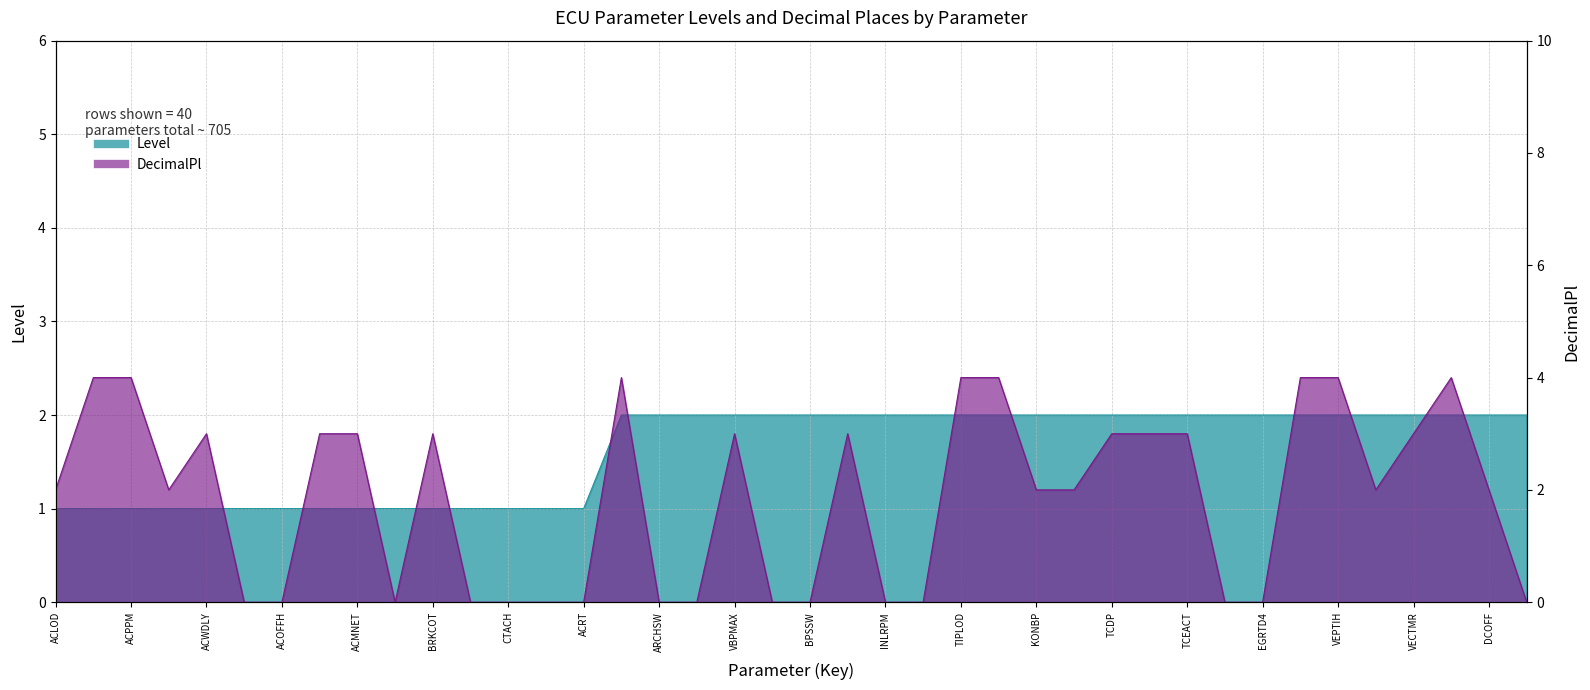

Reading left to right, list all the values displayed in this chart.

Level: ACLOD=1	DACPPM=1	ACPPM=1	IDLCOT=1	ACWDLY=1	ACOFFN=1	ACOFFH=1	ACMNDT=1	ACMNET=1	ACSTRD=1	BRKCOT=1	CTAC=1	CTACH=1	ACMNFT=1	ACRT=1	ARCHLK=2	ARCHSW=2	VBPDL2=2	VBPMAX=2	VBPDL1=2	BPSSW=2	TCBBAR=2	INLRPM=2	INLRPH=2	TIPLOD=2	TIPHYS=2	KONBP=2	BAPFMM=2	TCDP=2	TCDLOP=2	TCEACT=2	EGRTD1=2	EGRTD4=2	VEGRLOAD=2	VEPTIH=2	VCRTDC=2	VECTMR=2	EGRDED=2	DCOFF=2	EGRTD3=2
DecimalPl: ACLOD=2	DACPPM=4	ACPPM=4	IDLCOT=2	ACWDLY=3	ACOFFN=0	ACOFFH=0	ACMNDT=3	ACMNET=3	ACSTRD=0	BRKCOT=3	CTAC=0	CTACH=0	ACMNFT=0	ACRT=0	ARCHLK=4	ARCHSW=0	VBPDL2=0	VBPMAX=3	VBPDL1=0	BPSSW=0	TCBBAR=3	INLRPM=0	INLRPH=0	TIPLOD=4	TIPHYS=4	KONBP=2	BAPFMM=2	TCDP=3	TCDLOP=3	TCEACT=3	EGRTD1=0	EGRTD4=0	VEGRLOAD=4	VEPTIH=4	VCRTDC=2	VECTMR=3	EGRDED=4	DCOFF=2	EGRTD3=0